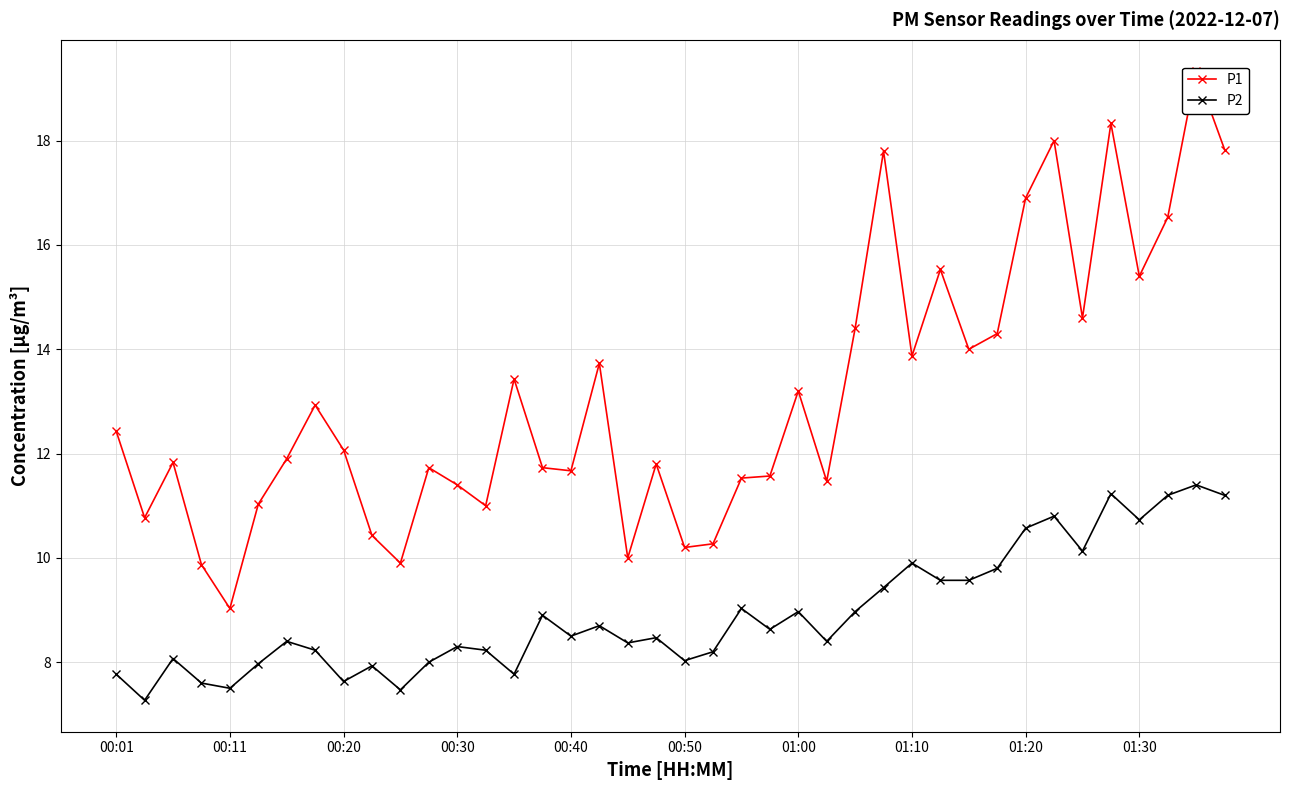

Which series has the largest total across all categories?

P1